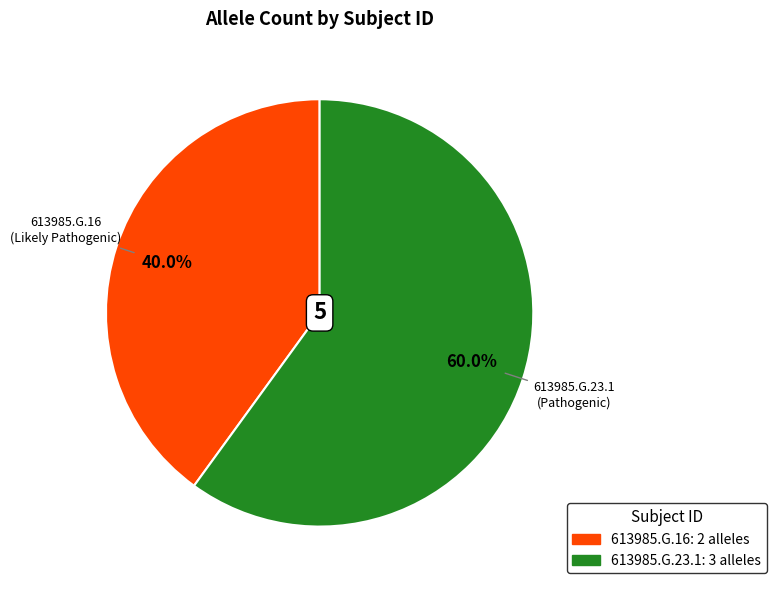

What is the ratio of the value at 613985.G.16 to the value at 613985.G.23.1?

0.7